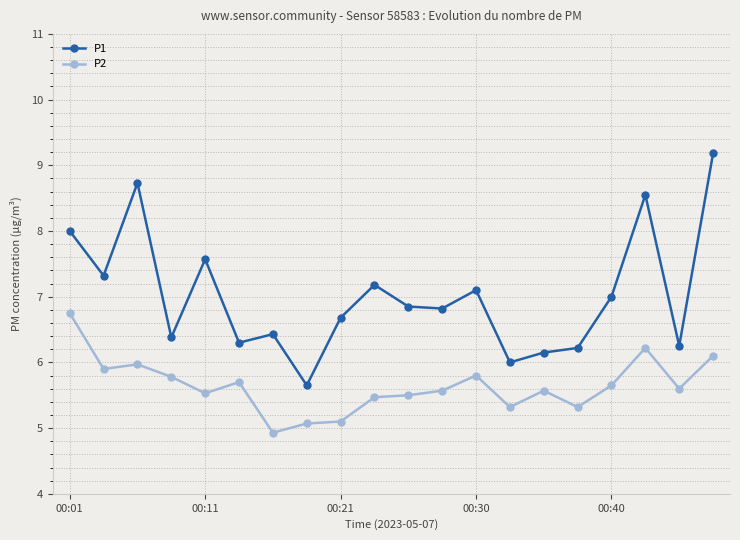

True or false: P1 and P2 cross at least once.

False